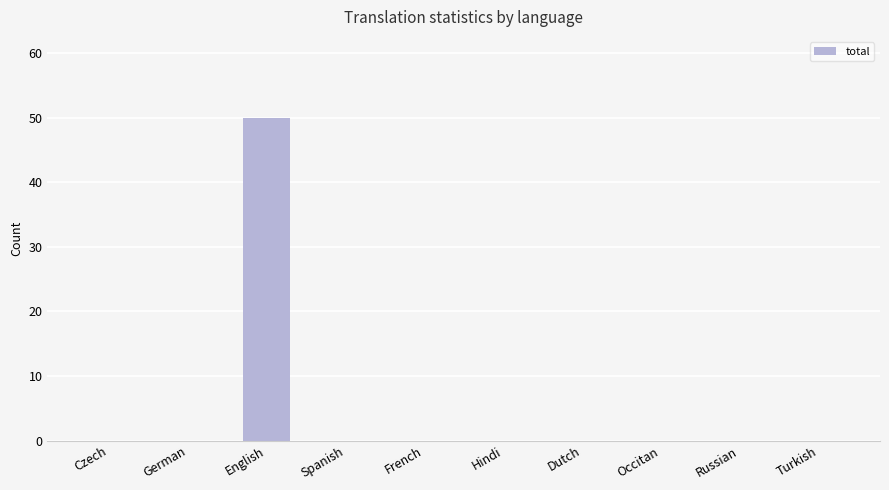

The chart shows a value of 0 at Russian. True or false?

True